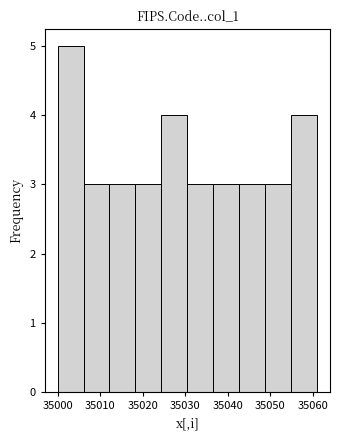

Reading left to right, transcribe this chart: for each bar, give the range it covers on the x-axis and its height. Neither the bar edges nor the heights are printed on the chart, so give them approximately, as read against the axes.

35000.0 to 35006.1: 5
35006.1 to 35012.2: 3
35012.2 to 35018.3: 3
35018.3 to 35024.4: 3
35024.4 to 35030.5: 4
35030.5 to 35036.6: 3
35036.6 to 35042.7: 3
35042.7 to 35048.8: 3
35048.8 to 35054.9: 3
35054.9 to 35061.0: 4